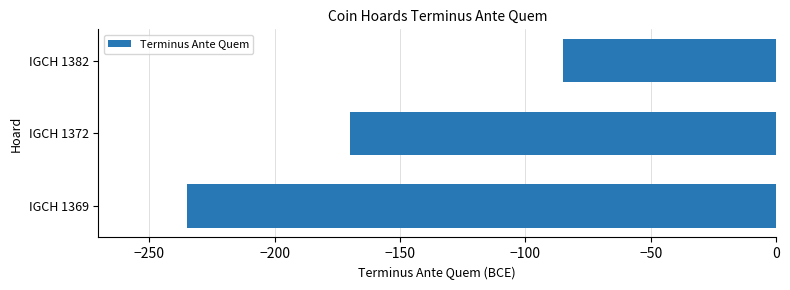

Which category has the lowest value across all series?

IGCH 1369